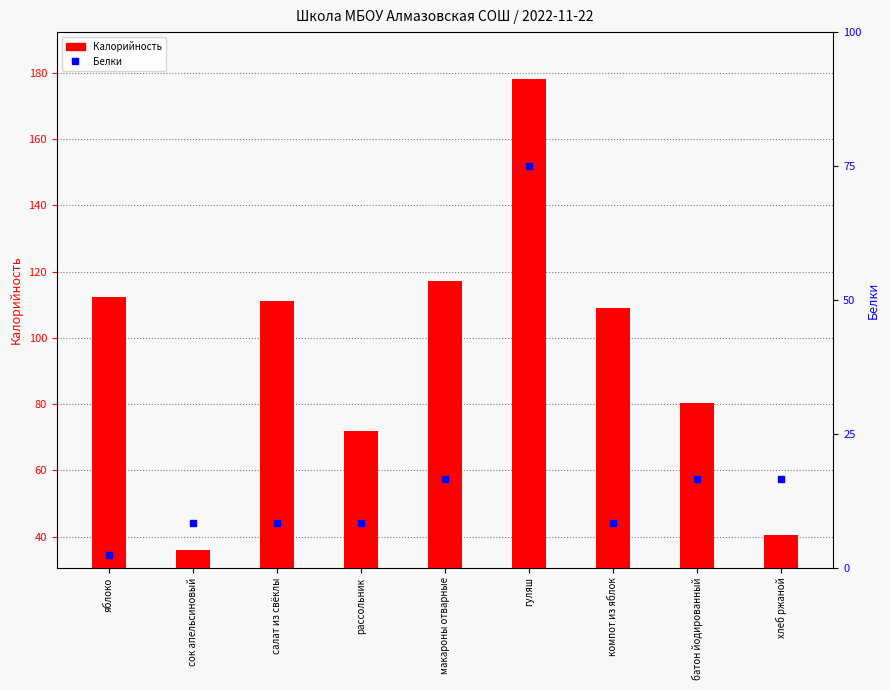

How many values in the Калорийность series exceed 109?

4